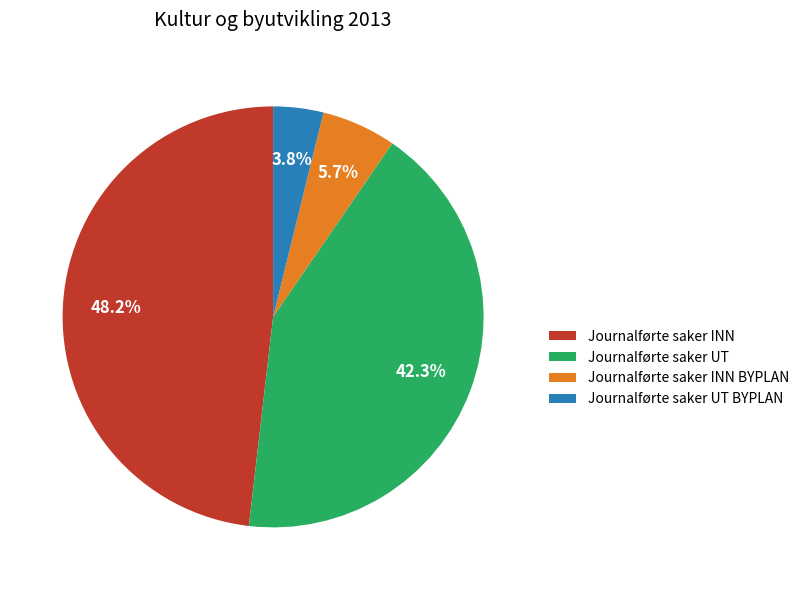

Which category has the biggest portion of the pie?

Journalførte saker INN